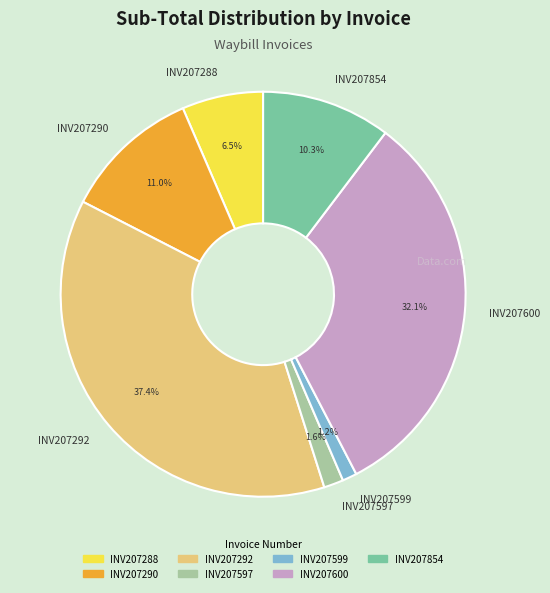

Which slice is the largest?

INV207292